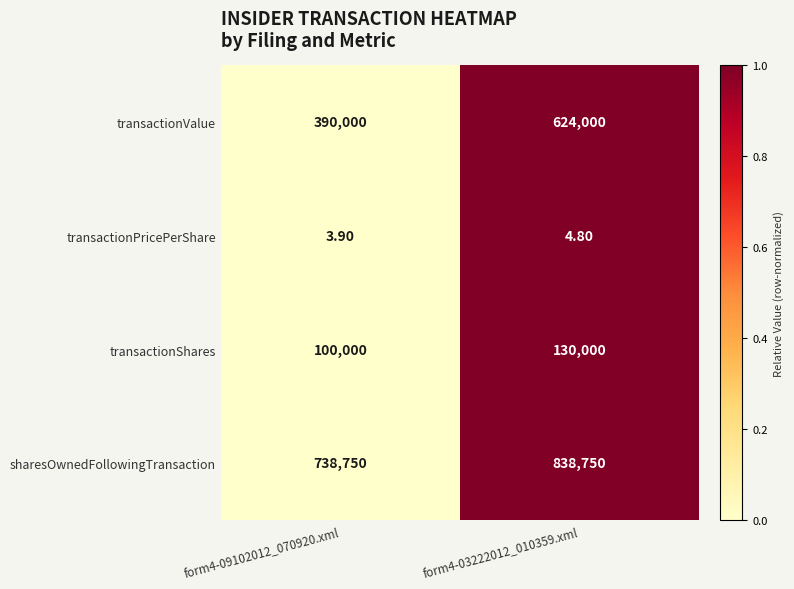

Which series has the widest spread of values?

transactionValue